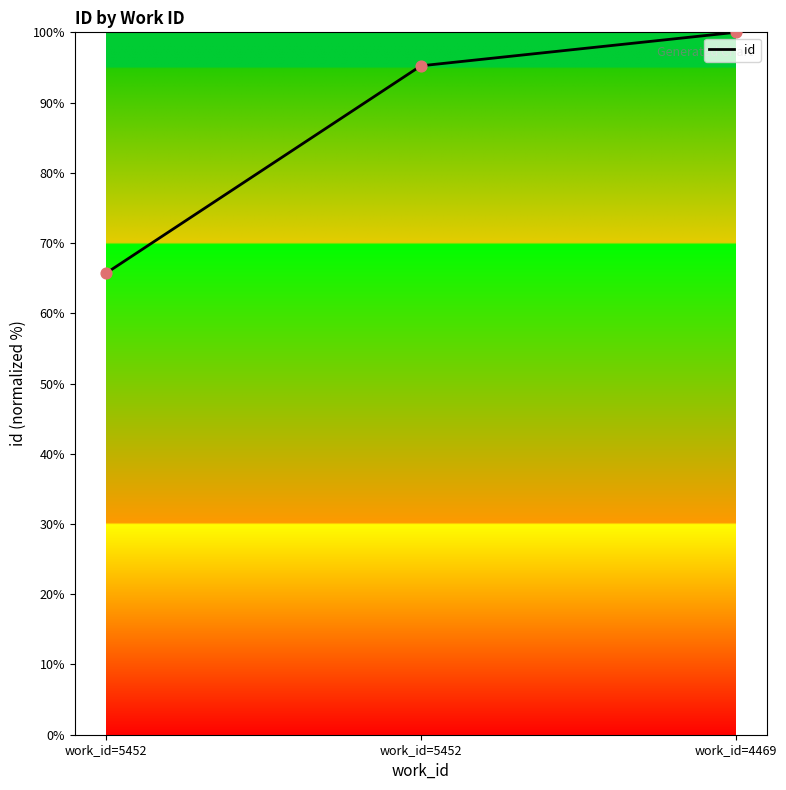

What is the minimum value for id?

65.7